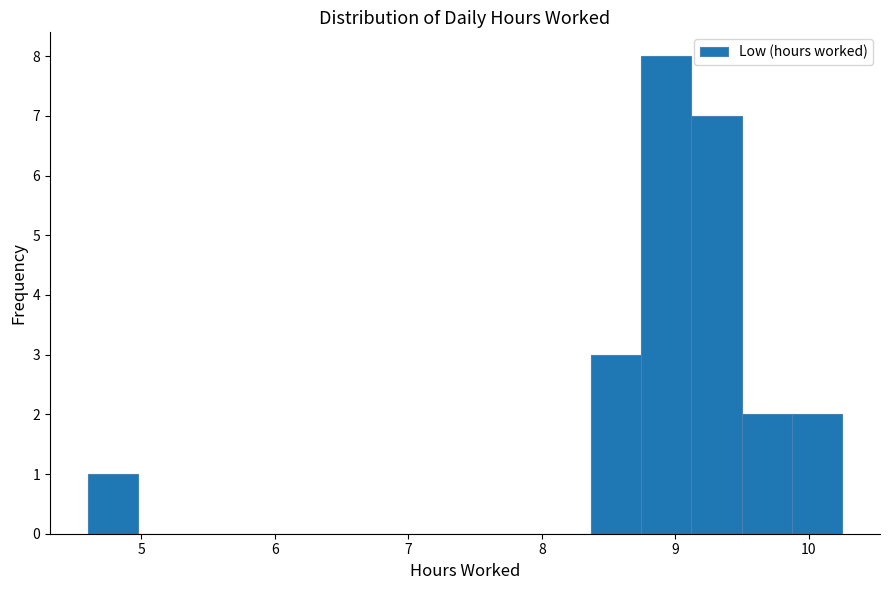

Read against the x-axis, roughly where is the centre of the tallest bar?

8.9